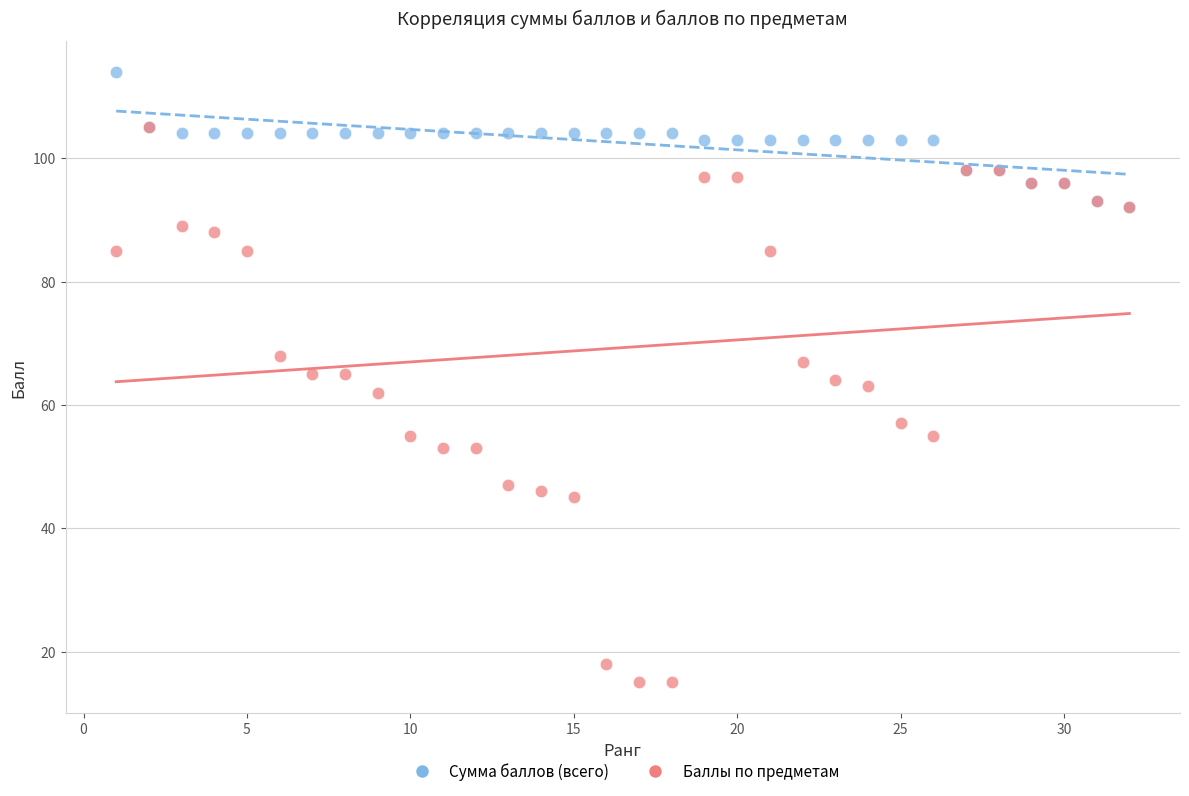

What are all the series names shown in the legend?

Сумма баллов (всего), Баллы по предметам